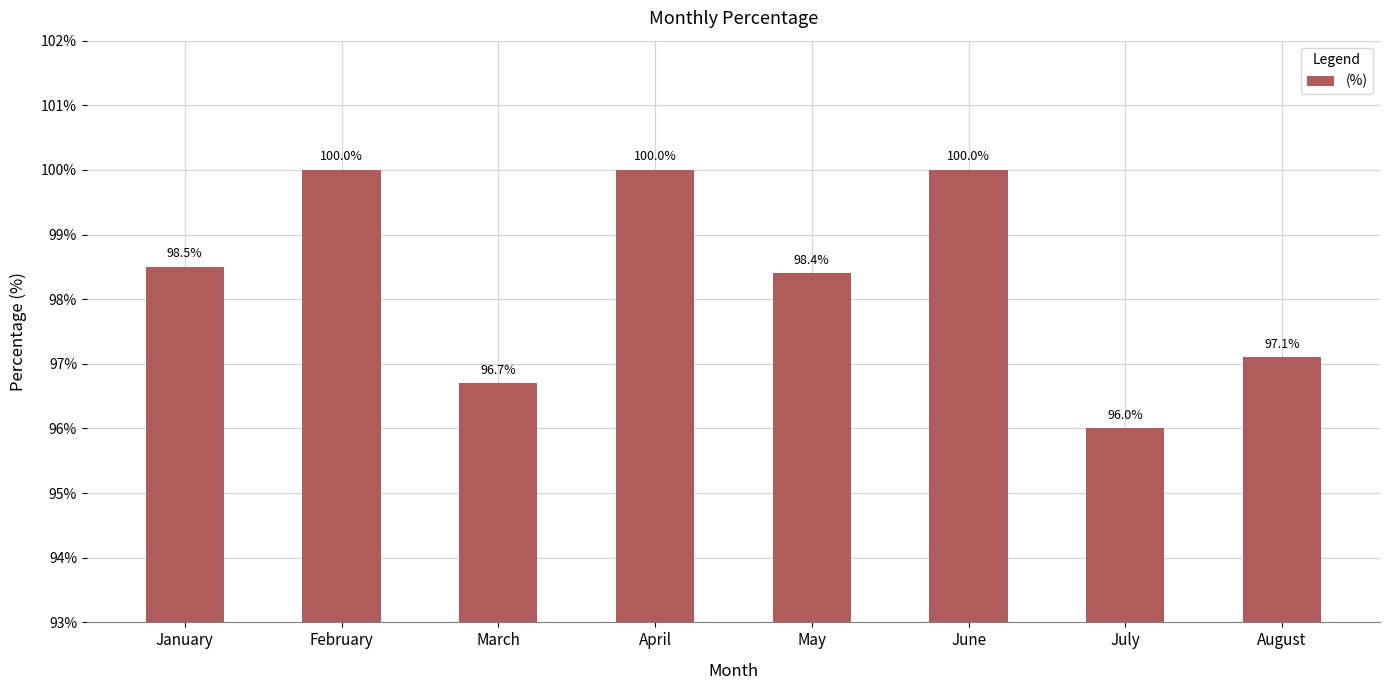

Read the value at July.

96.0